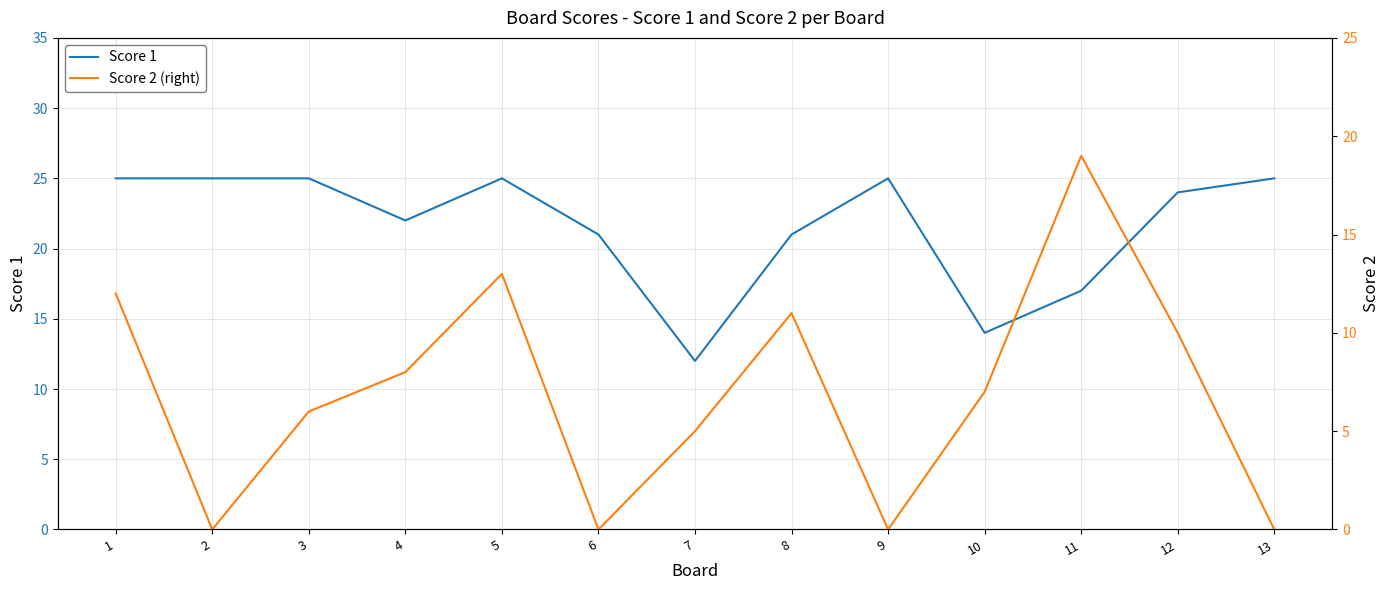

What is the highest value of the Score 1 series?

25